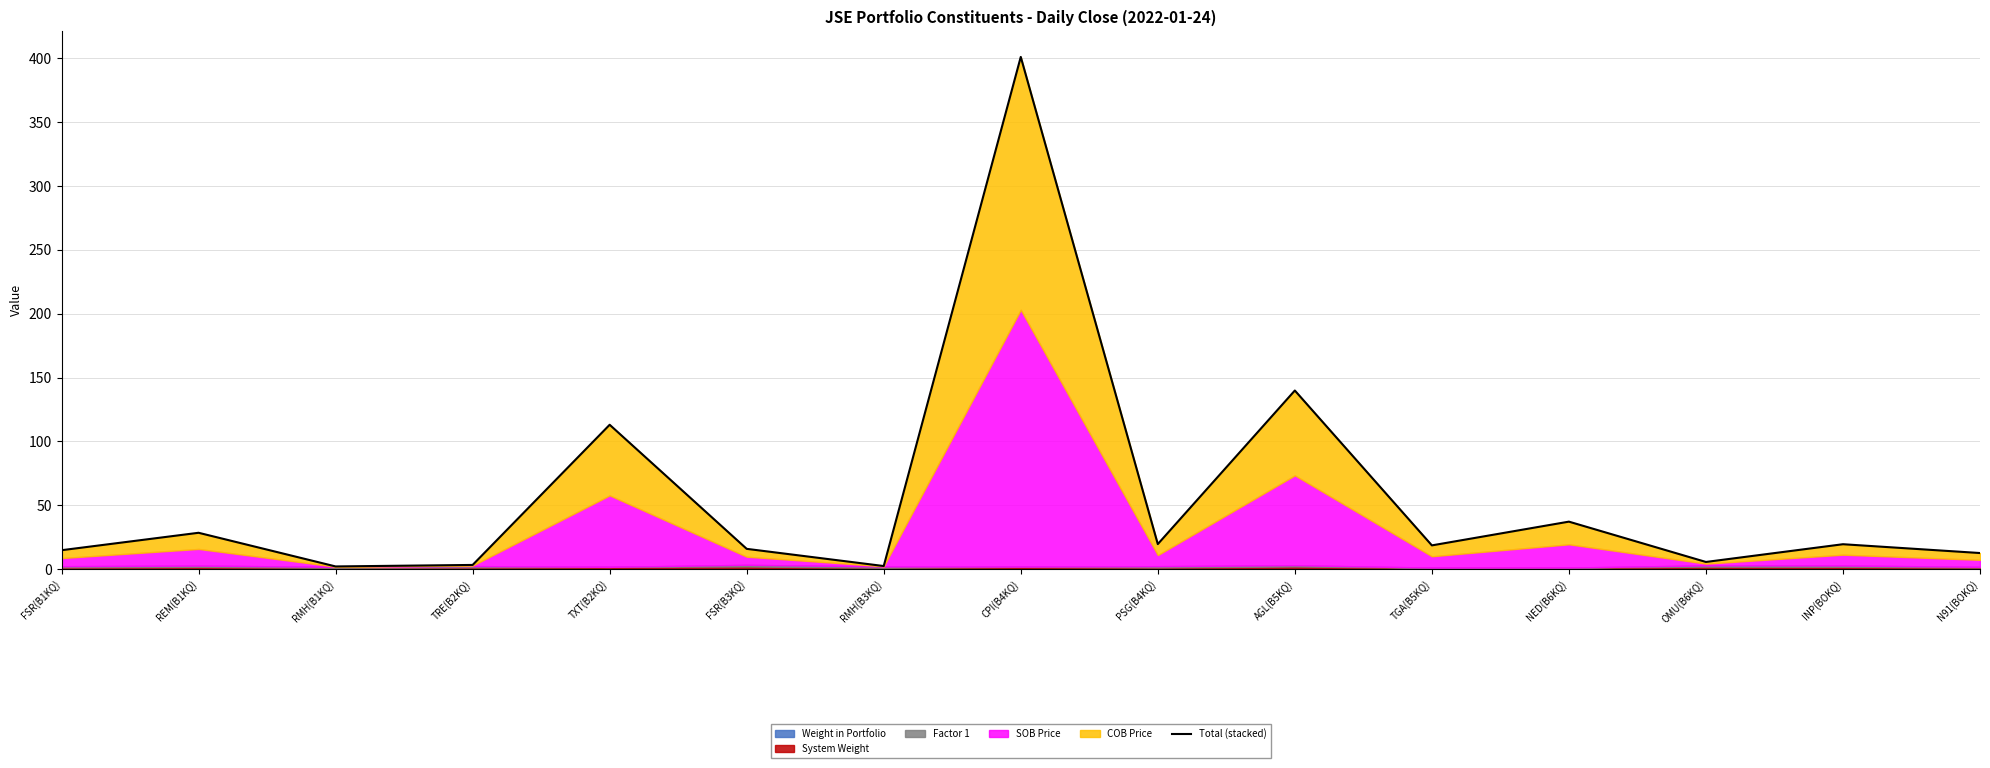

What is the difference between the values at FSR(B1KQ) and OMU(B6KQ)?

9.2